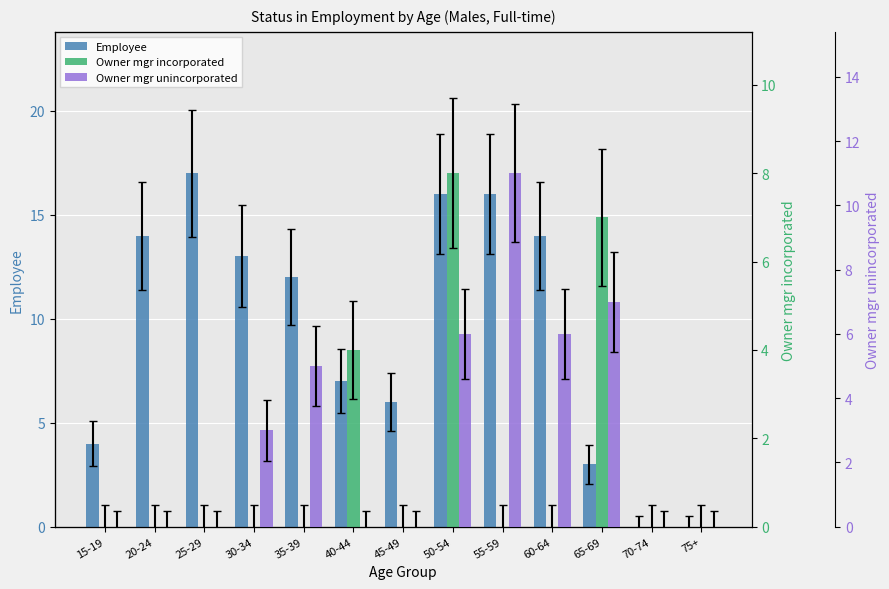

How many bars are there in each group?

3